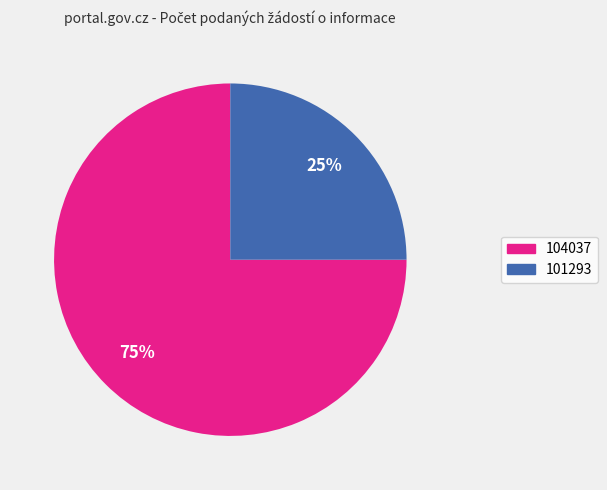

To the nearest percent, what percentage of the pie is 104037?

75%